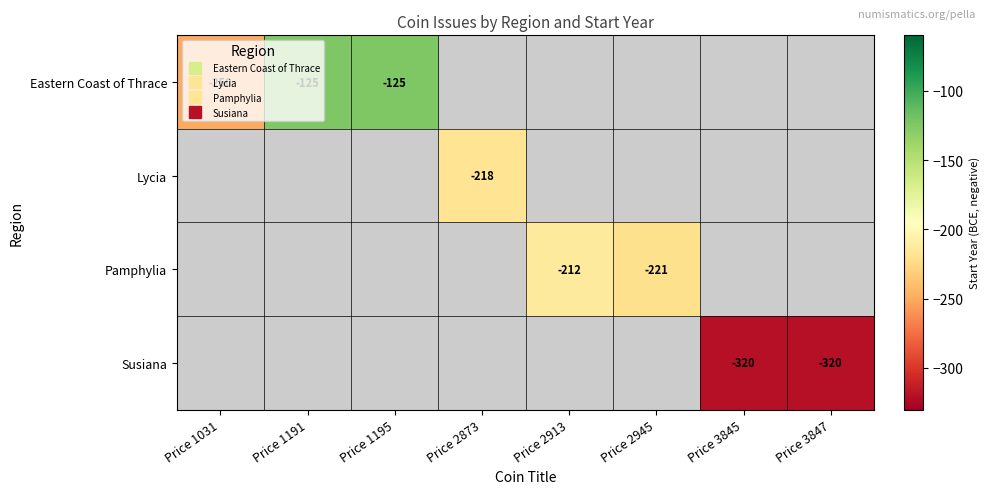

How many series are shown in this chart?

4